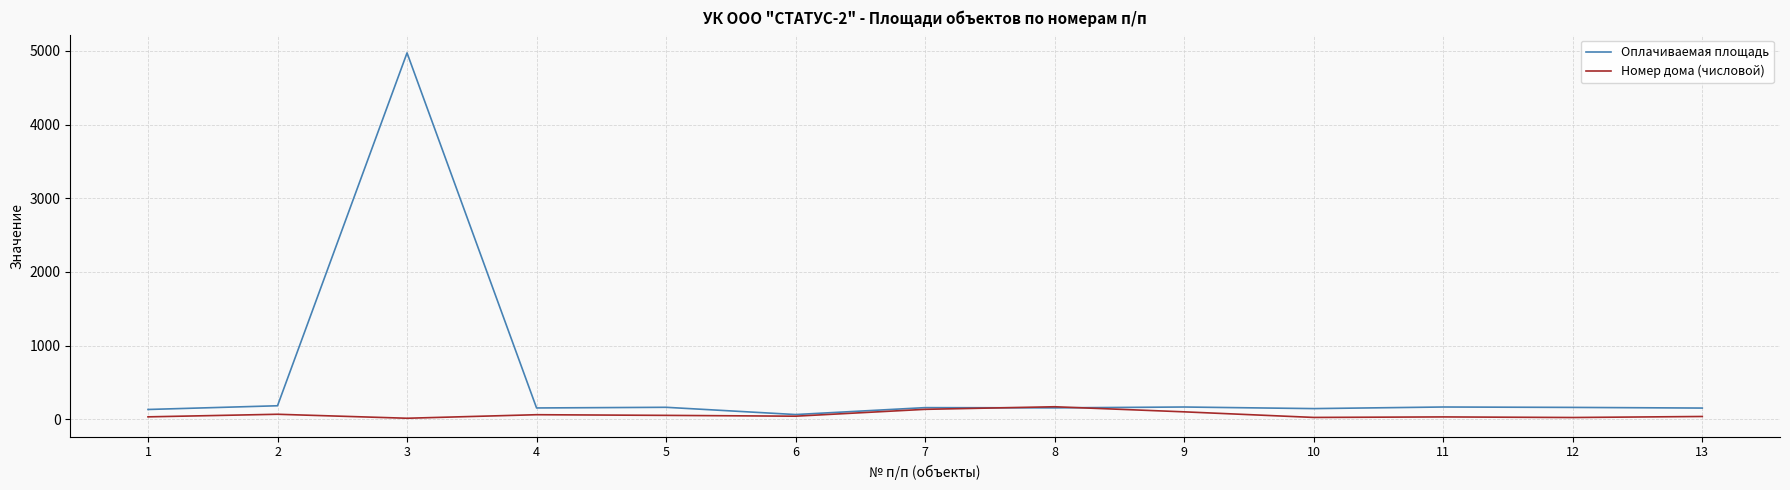

What is the spread (max minus min) of values at 4?

91.7